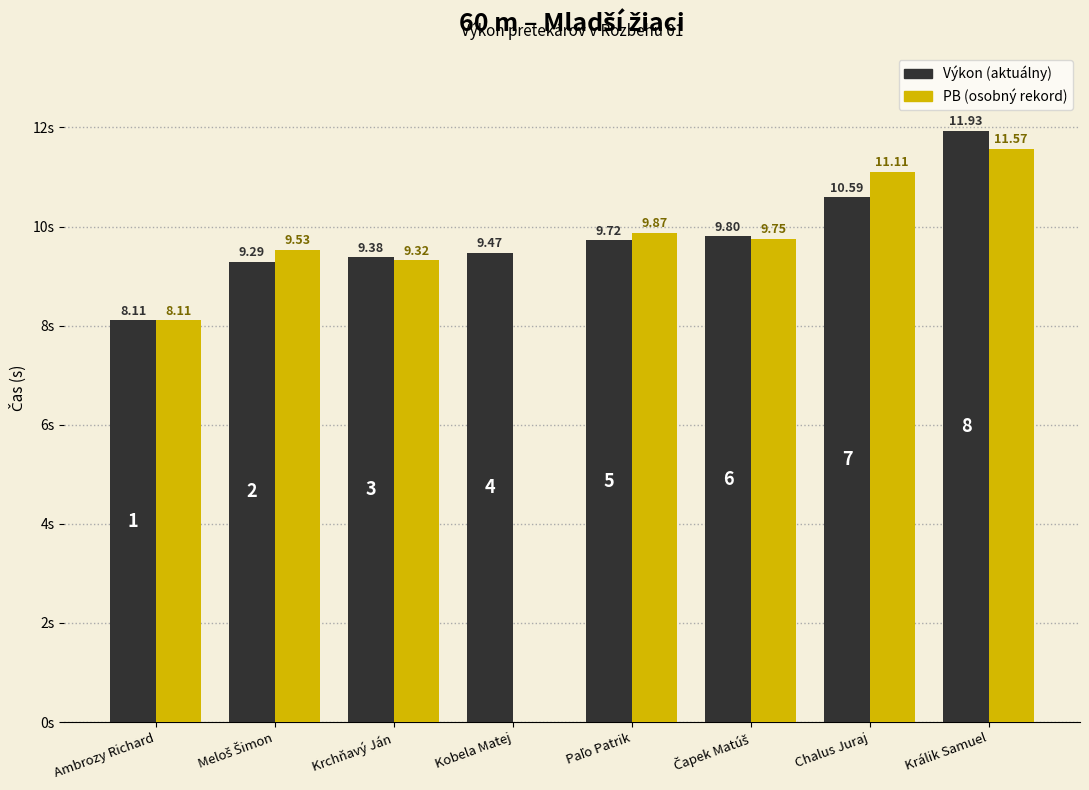

Where does the PB series first go above 9?

Meloš Šimon